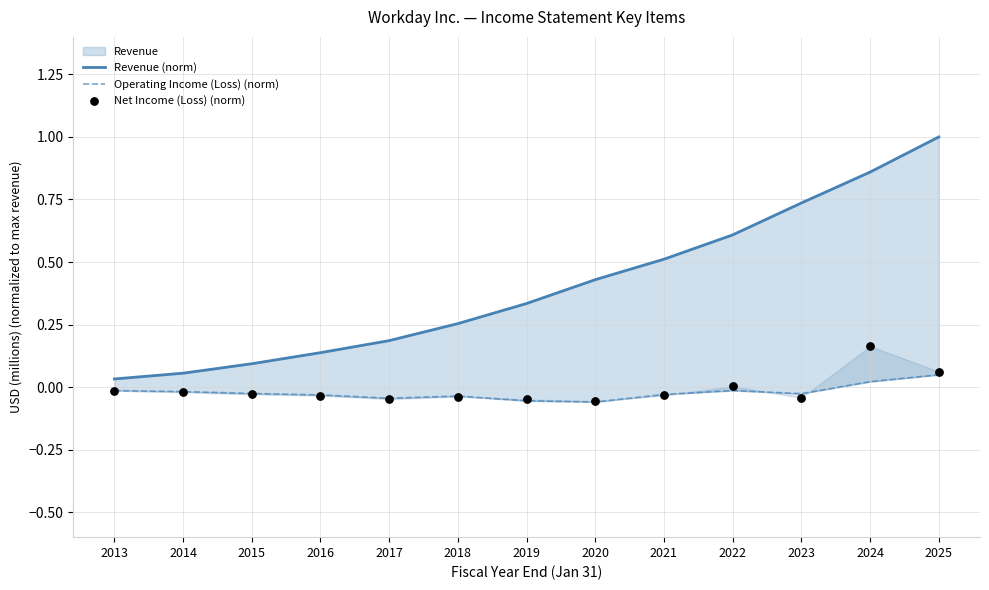

What are all the series names shown in the legend?

Revenue (norm), Operating Income (Loss) (norm), Net Income (Loss) (norm)